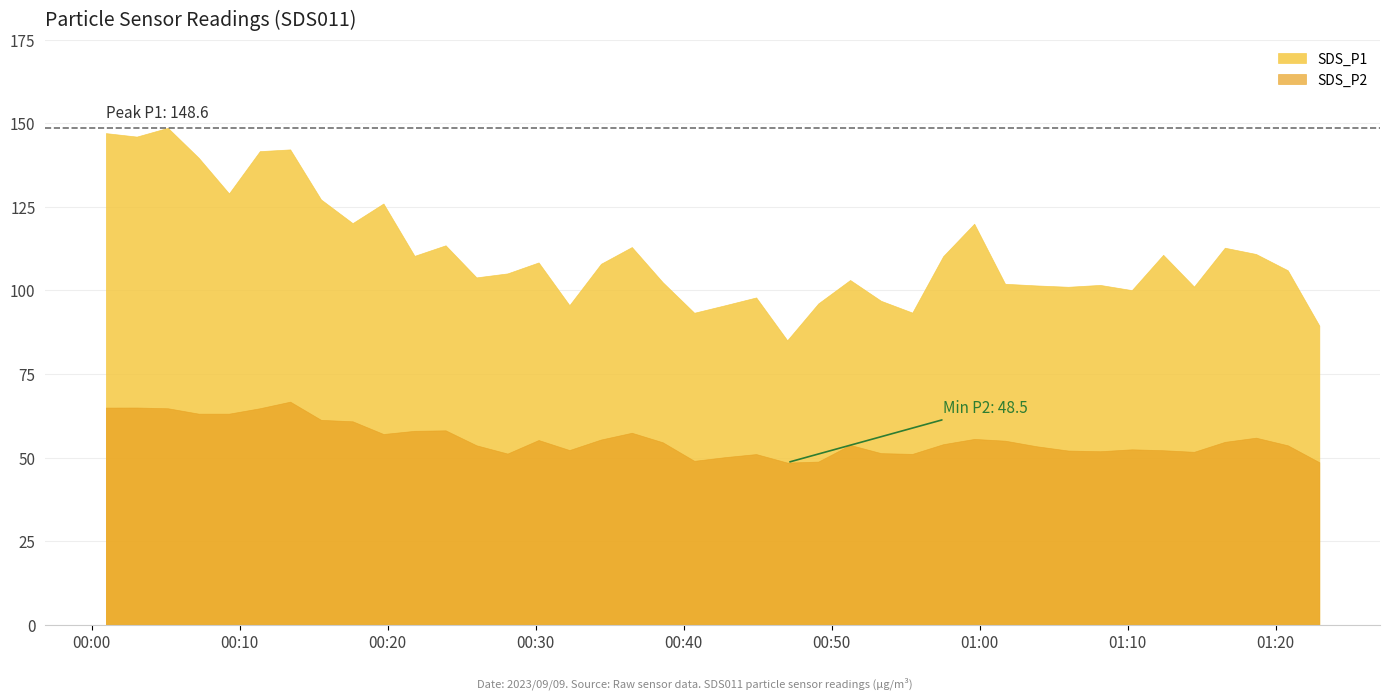

What is the total value across all series at 1?

210.9